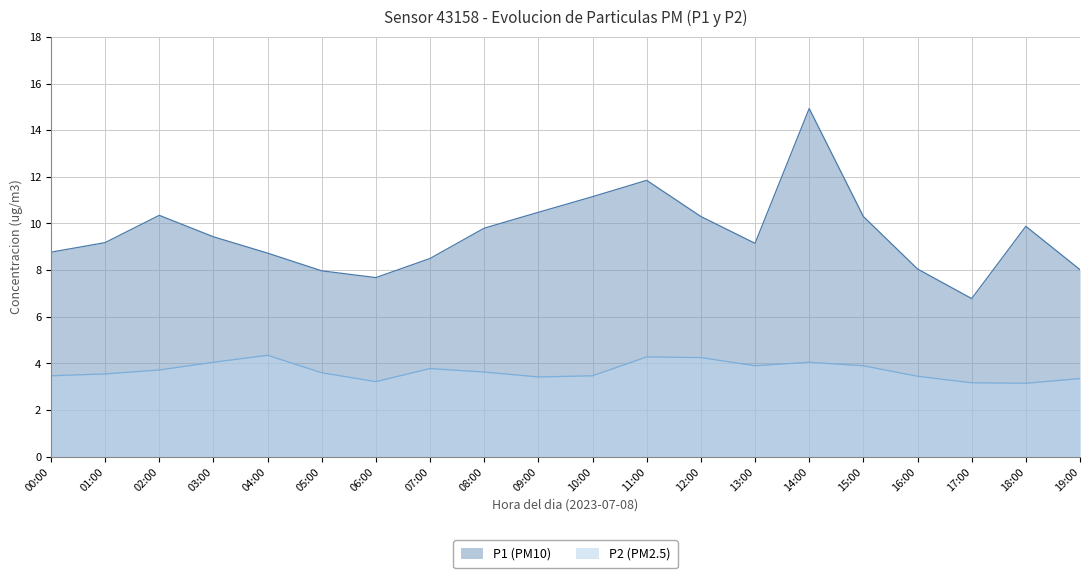

At how many categories does at least one series exceed 4?

20